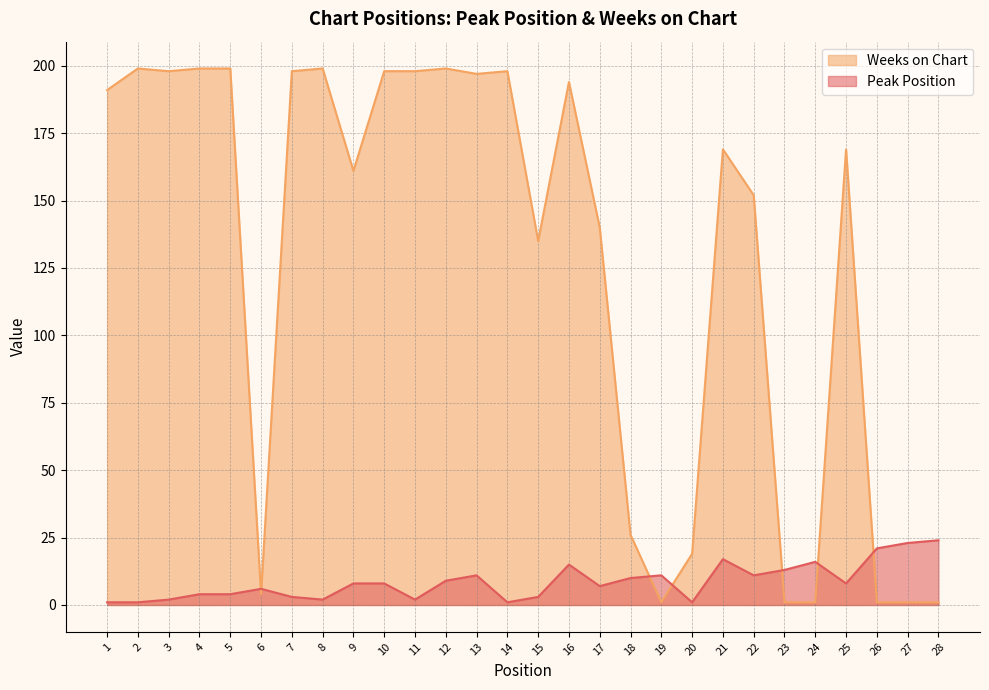

Which series changed the most between 7 and 26?

Weeks on Chart